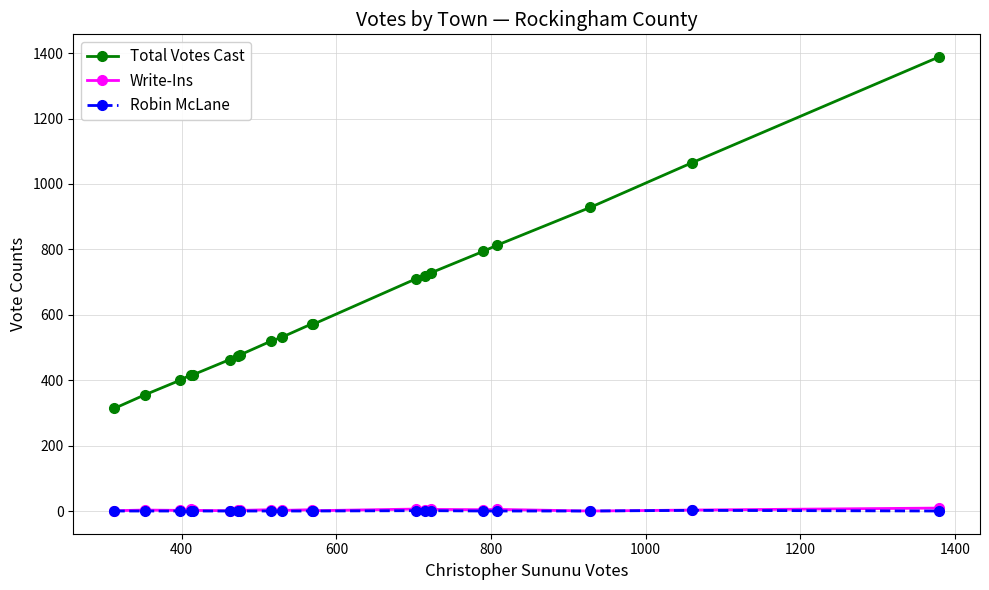

Which series has the largest range (max minus min)?

Total Votes Cast